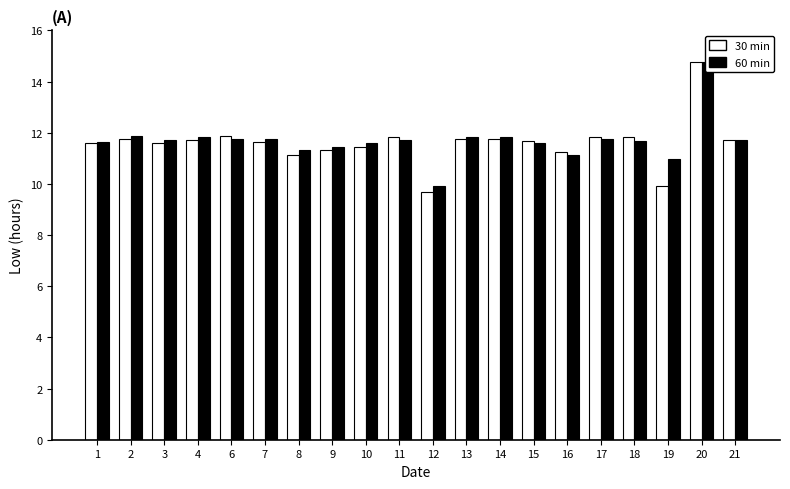

At which label is 30 min closest to 12?

6